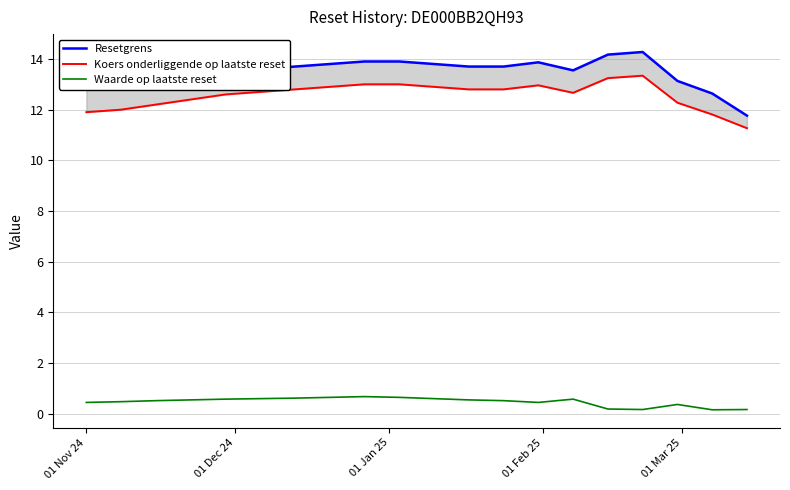

Reading left to right, list all the values displayed in this chart.

Resetgrens: 12.8	12.9	13.1	13.3	13.5	13.6	13.7	13.8	13.9	13.9	13.8	13.7	13.7	13.9	13.6	14.2	14.3	13.1	12.6	11.8
Koers onderliggende op laatste reset: 11.9	12.0	12.2	12.4	12.6	12.7	12.8	12.9	13.0	13.0	12.9	12.8	12.8	13.0	12.7	13.2	13.3	12.3	11.8	11.3
Waarde op laatste reset: 0.5	0.5	0.5	0.6	0.6	0.6	0.6	0.7	0.7	0.7	0.6	0.6	0.5	0.5	0.6	0.2	0.2	0.4	0.2	0.2